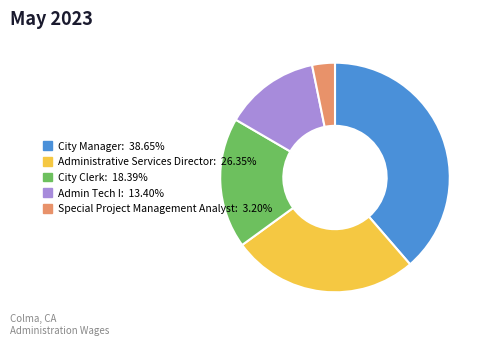

Does Admin Tech I represent more than half of the total?

No